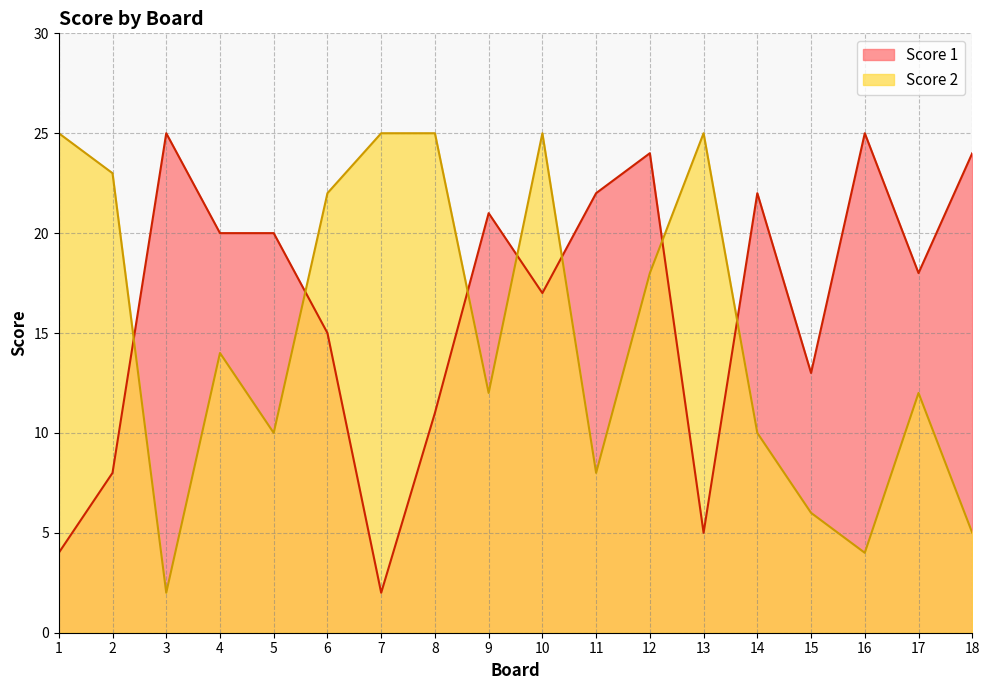

After their last crossing, which series has the higher values: Score 1 or Score 2?

Score 1